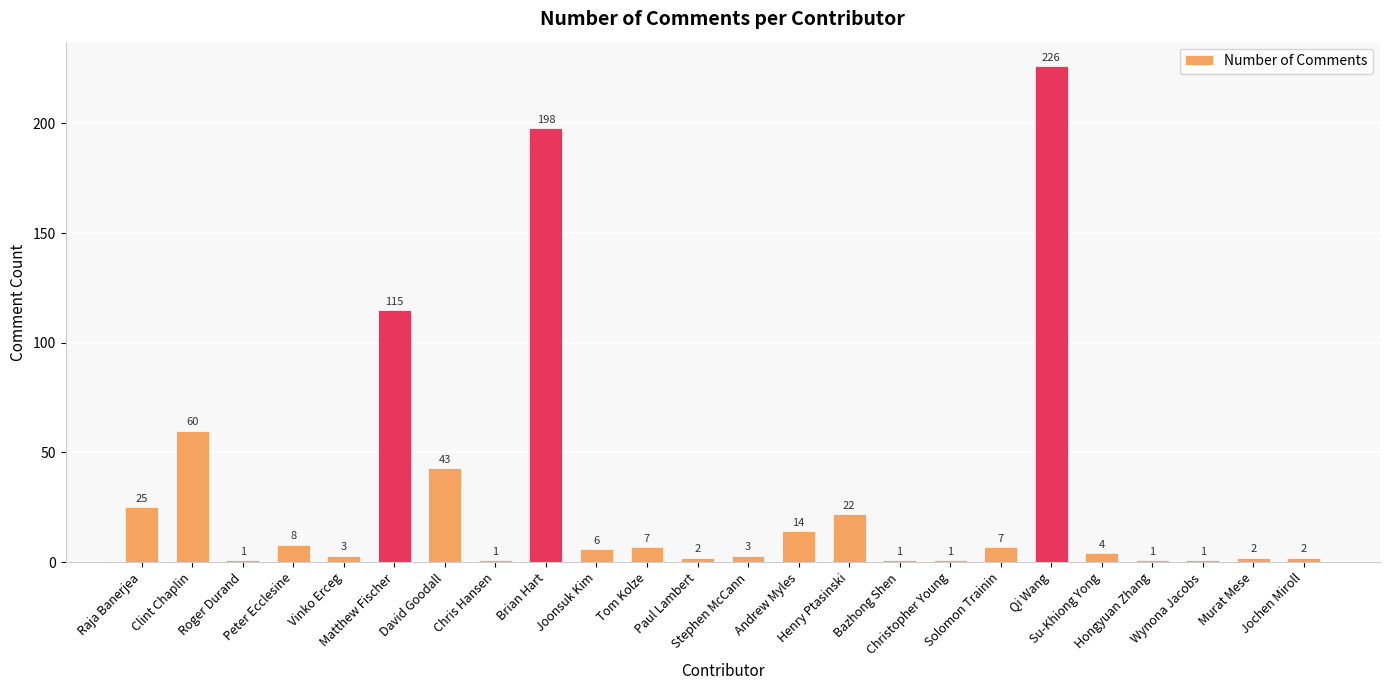

How many data points are less than 6?

12